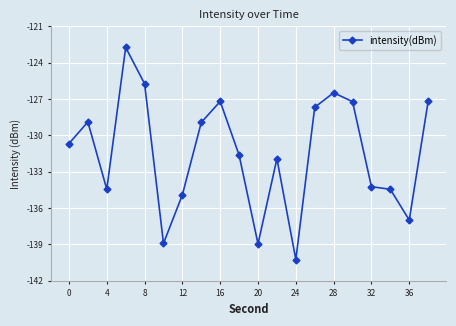

What is the smallest value displayed?

-140.6